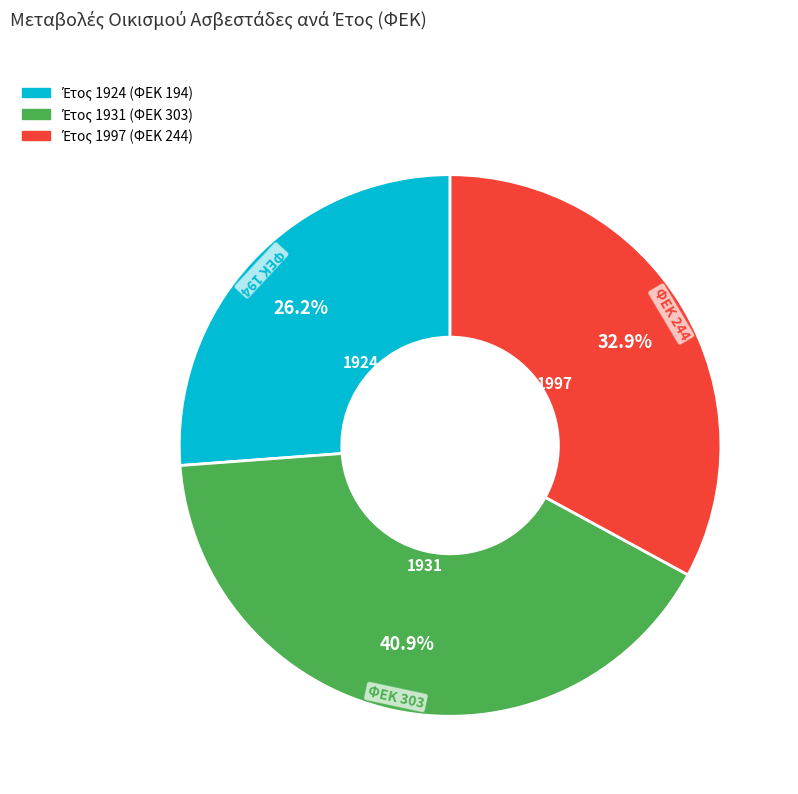

Is there a majority slice in this chart?

No